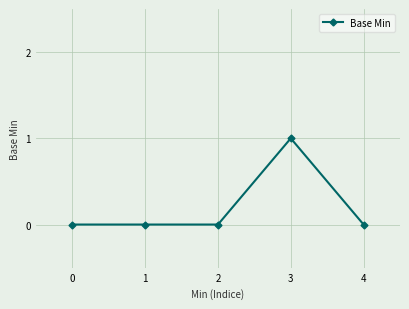

How many series are shown in this chart?

1